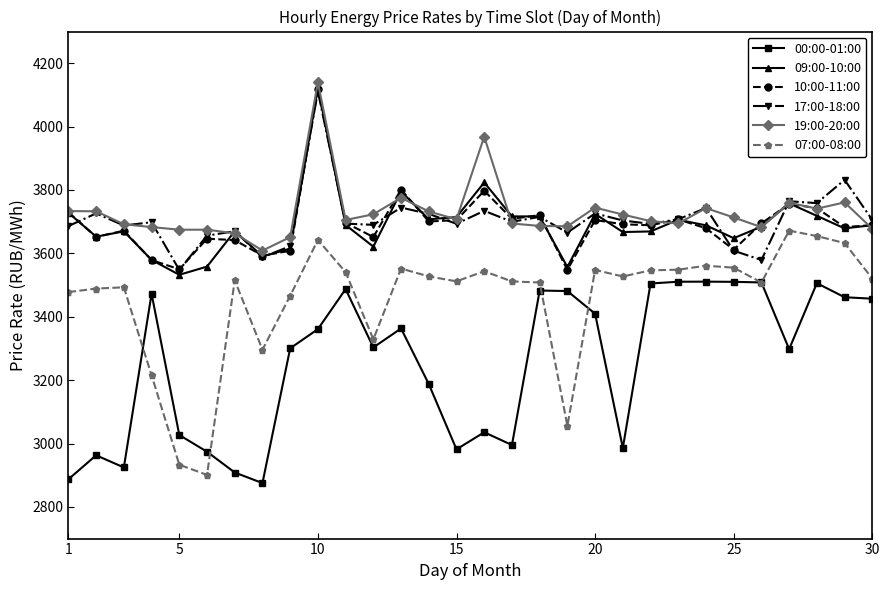

Which series has the widest spread of values?

07:00-08:00